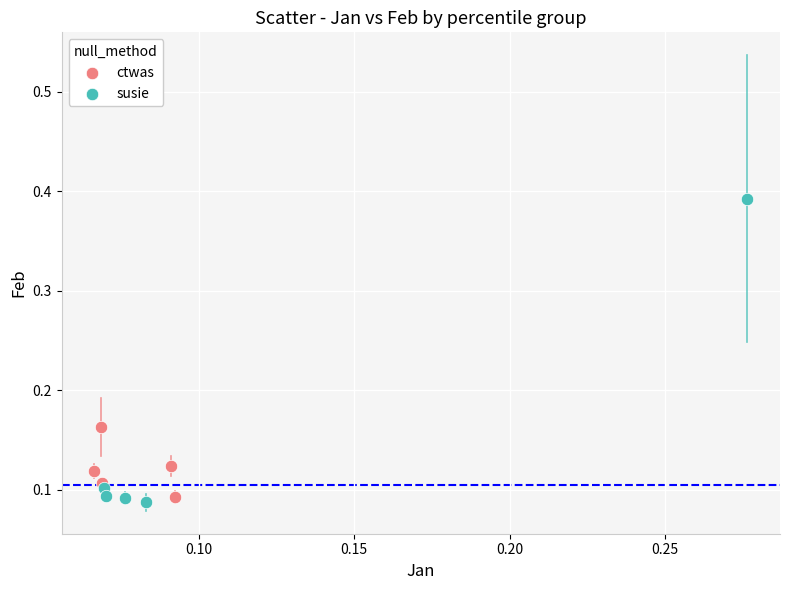

Which series reaches the maximum Y coordinate?

susie